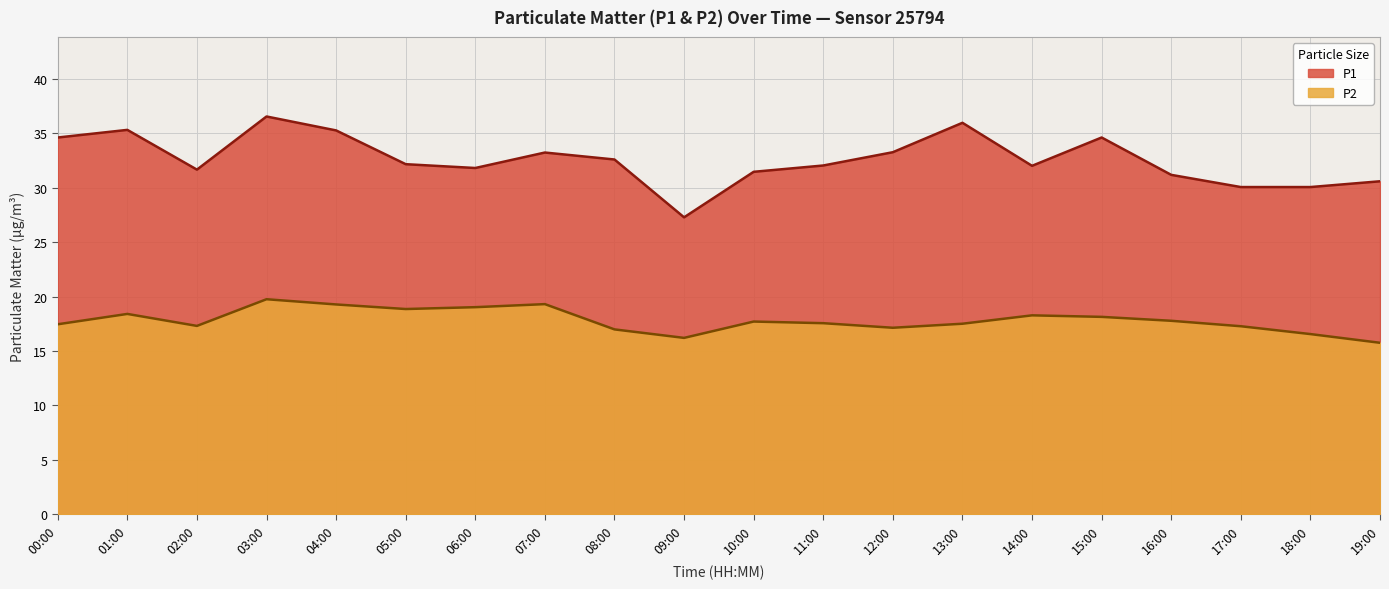

How many lines are shown in the chart?

2